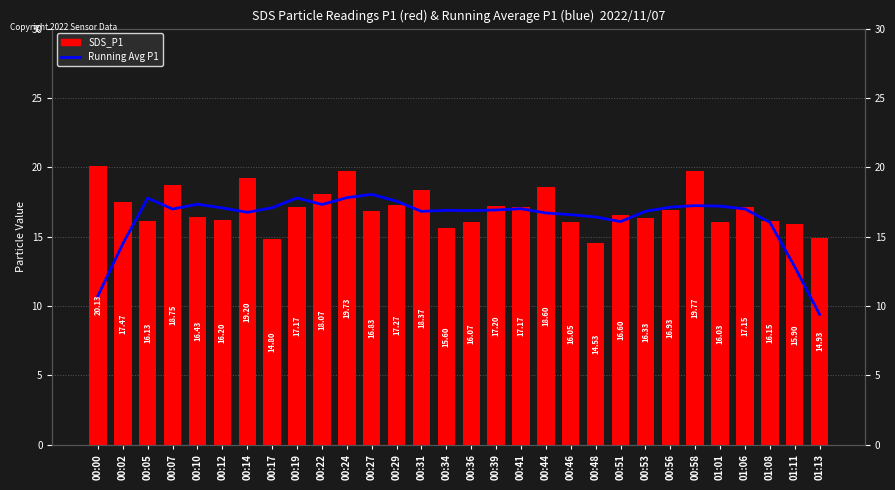

What is the spread (max minus min) of values at 00:44?

1.9